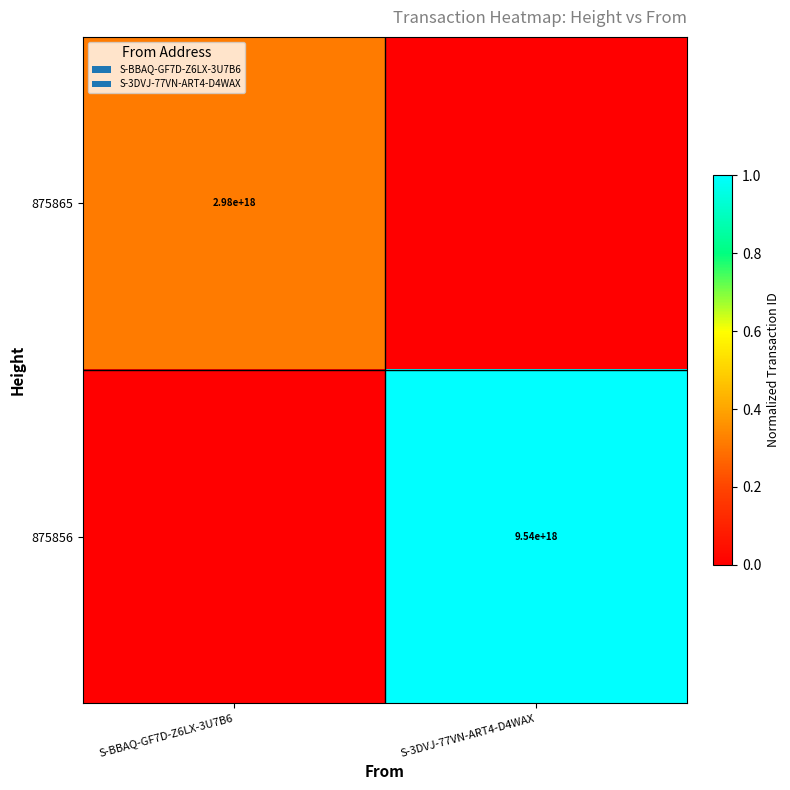

Is the value of 875865 at S-BBAQ-GF7D-Z6LX-3U7B6 greater than the value of 875856 at S-3DVJ-77VN-ART4-D4WAX?

No